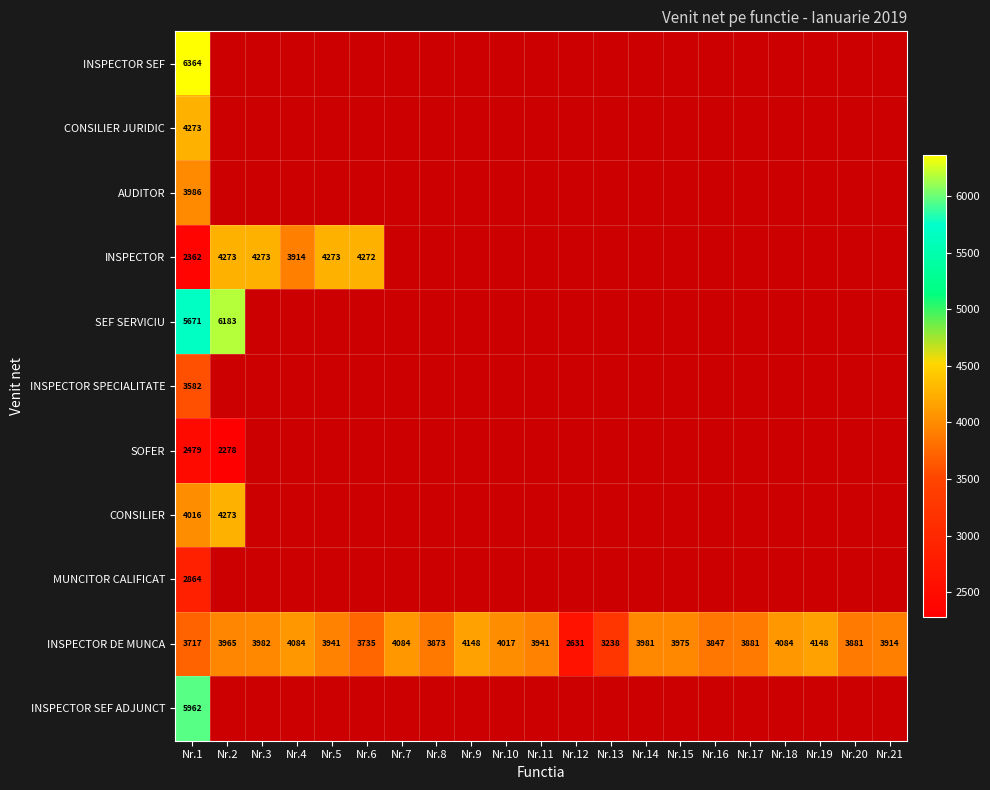

The INSPECTOR series shows 4272 at Nr.6. True or false?

True